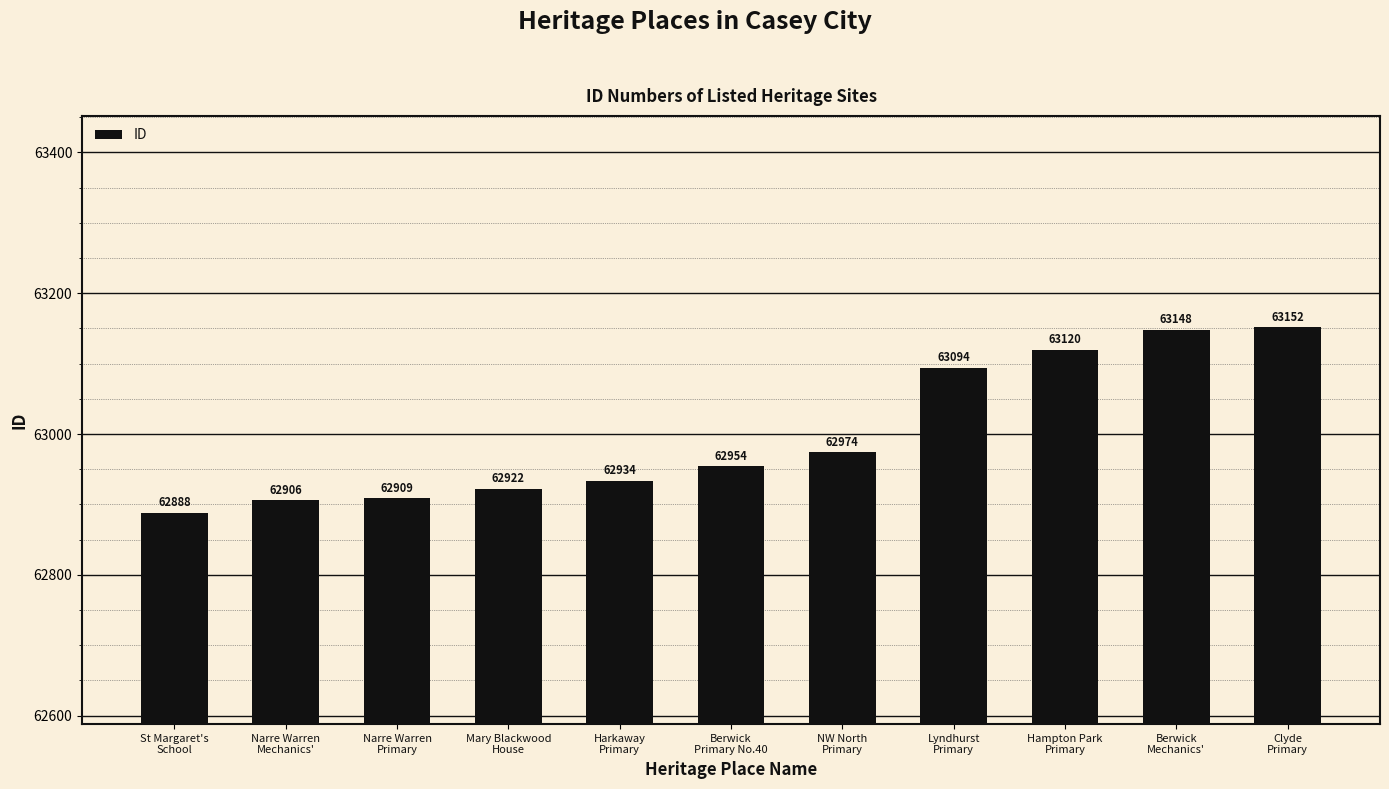

Read the value at Berwick
Primary No.40.

62954